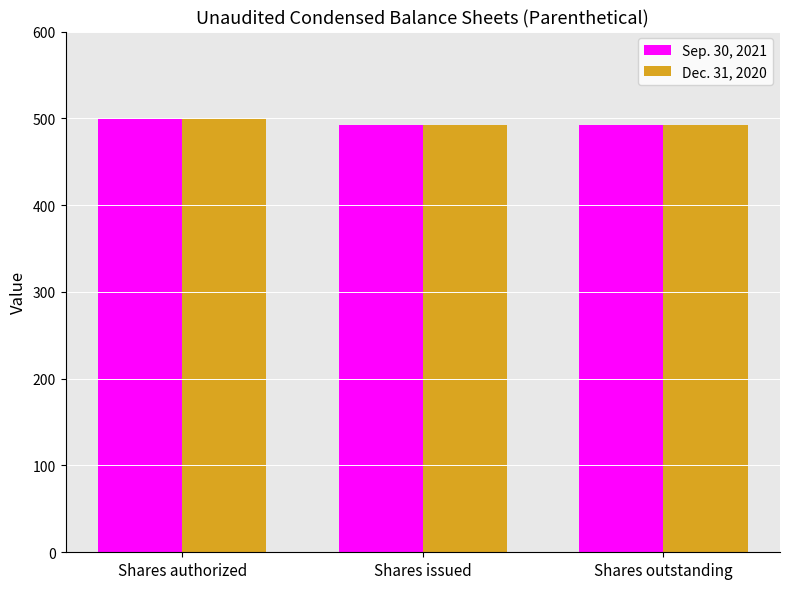

What is the label of the 3rd bar from the right?

Shares authorized